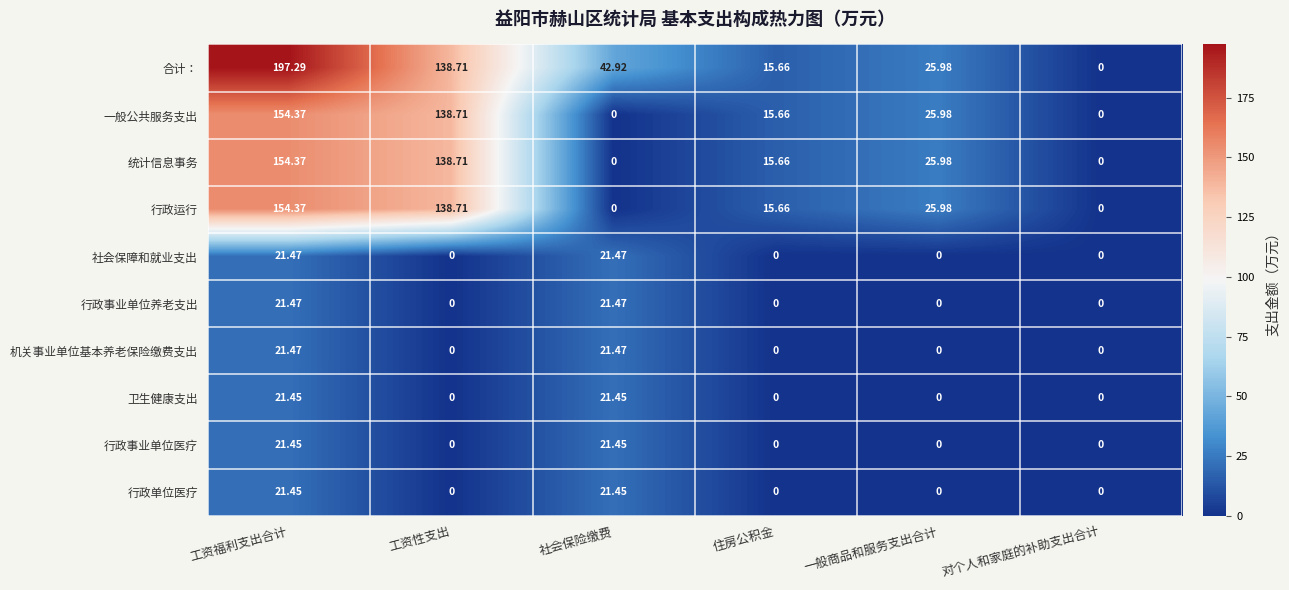

What is the total value across all series at 工资福利支出合计?

789.2